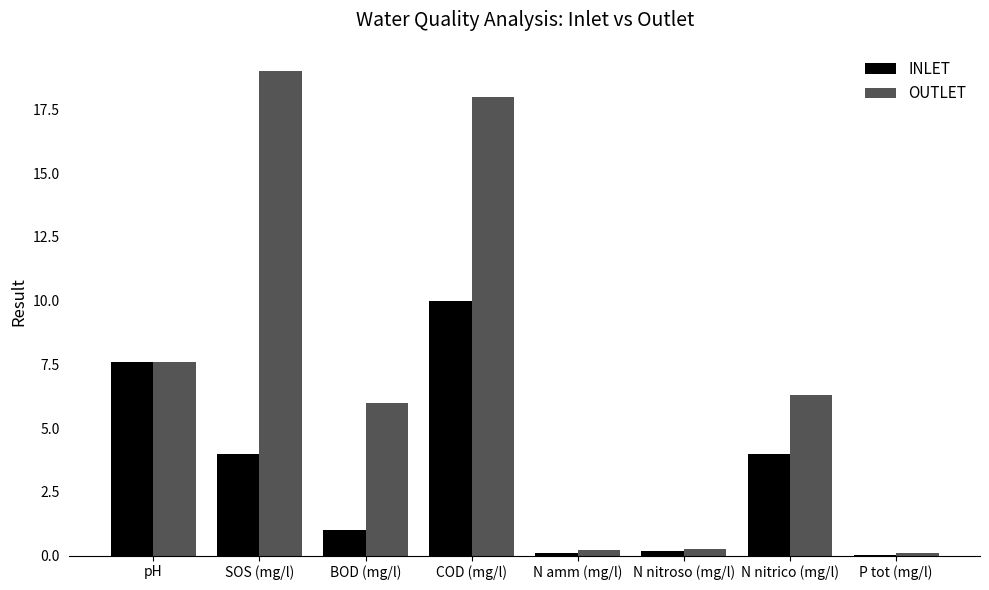

What is the sum of all OUTLET values?

57.4